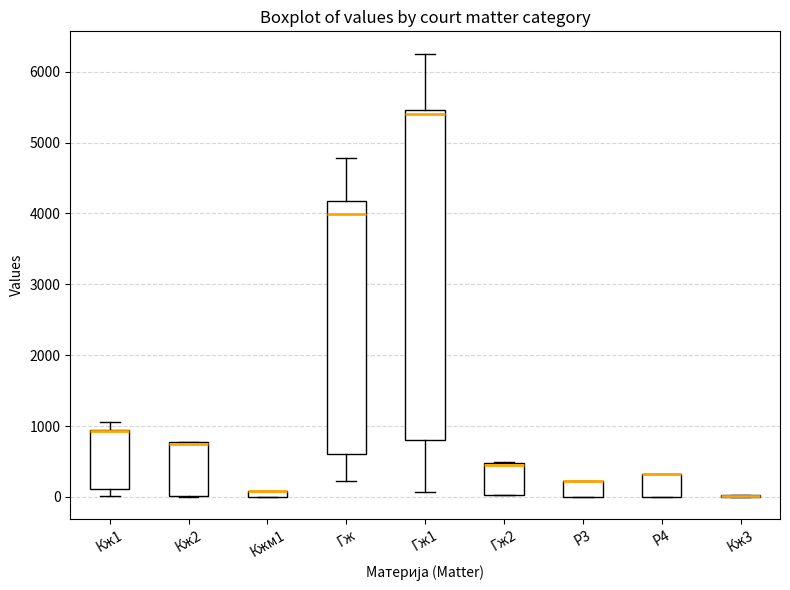

Where does the upper whisker of the box for Кж1 end on the y-axis? The values are not printed on the chart, so give them approximately, as read against the axis.

1100